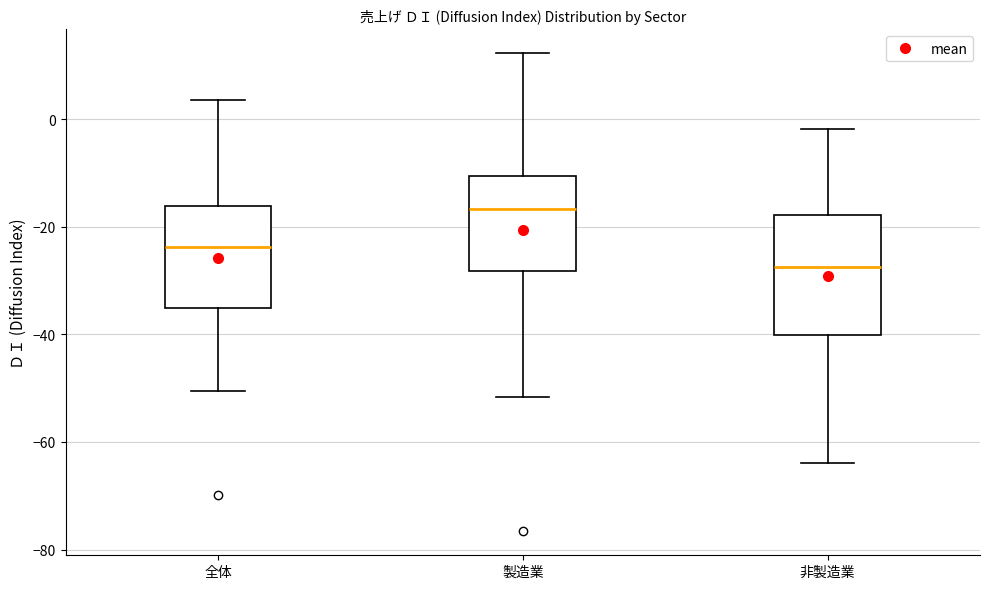

Which box is the tallest, from its lower edge to its upper edge?

非製造業